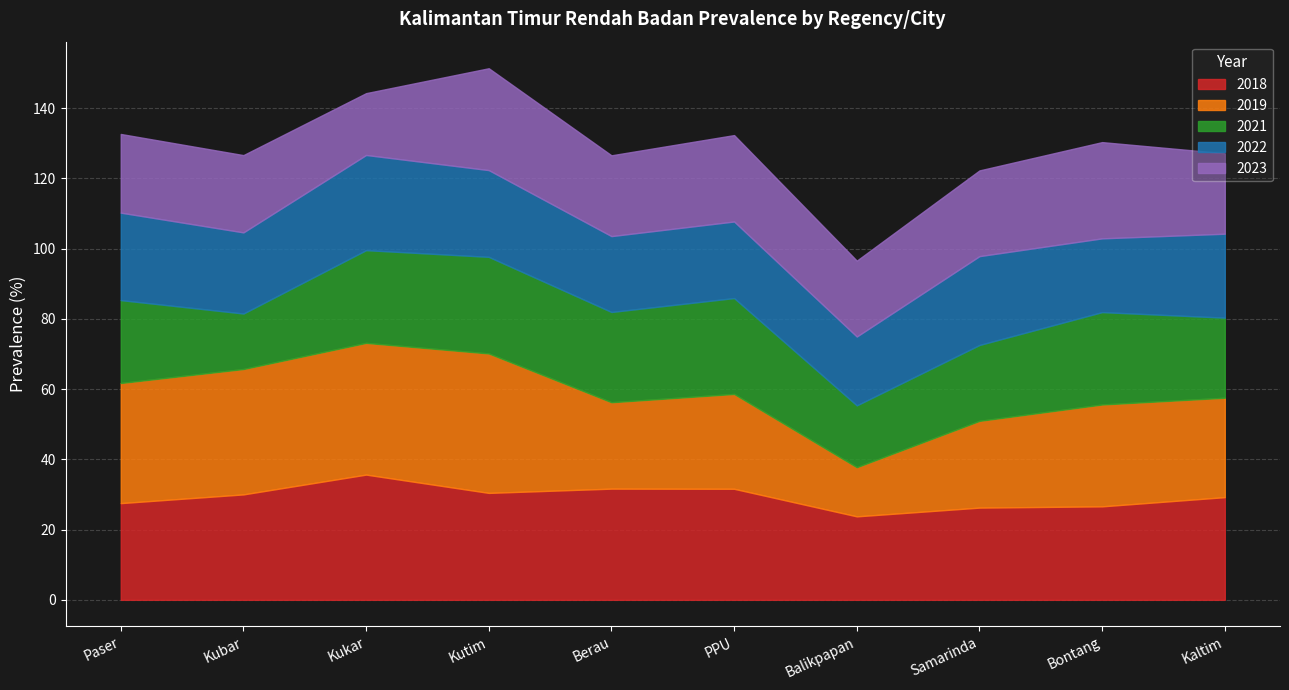

List the series in order of their peak value, highest first.

2019, 2018, 2023, 2021, 2022